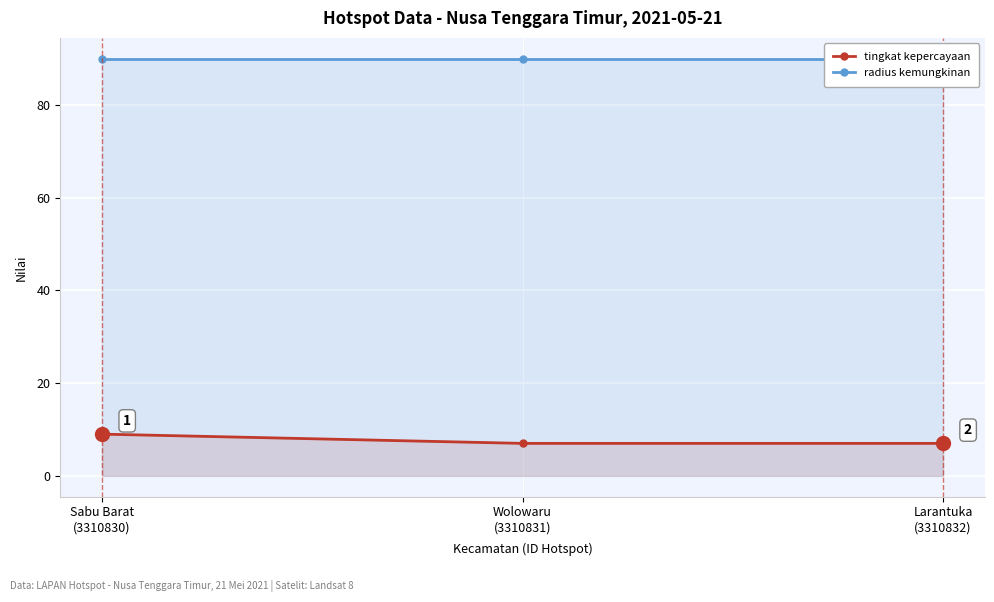

What is the difference between the highest and lowest values at Wolowaru
(3310831)?

83